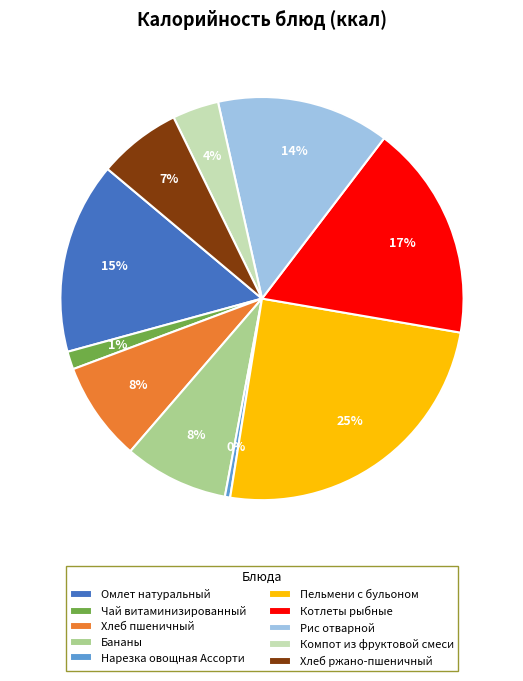

True or false: Рис отварной accounts for 14% of the total.

True